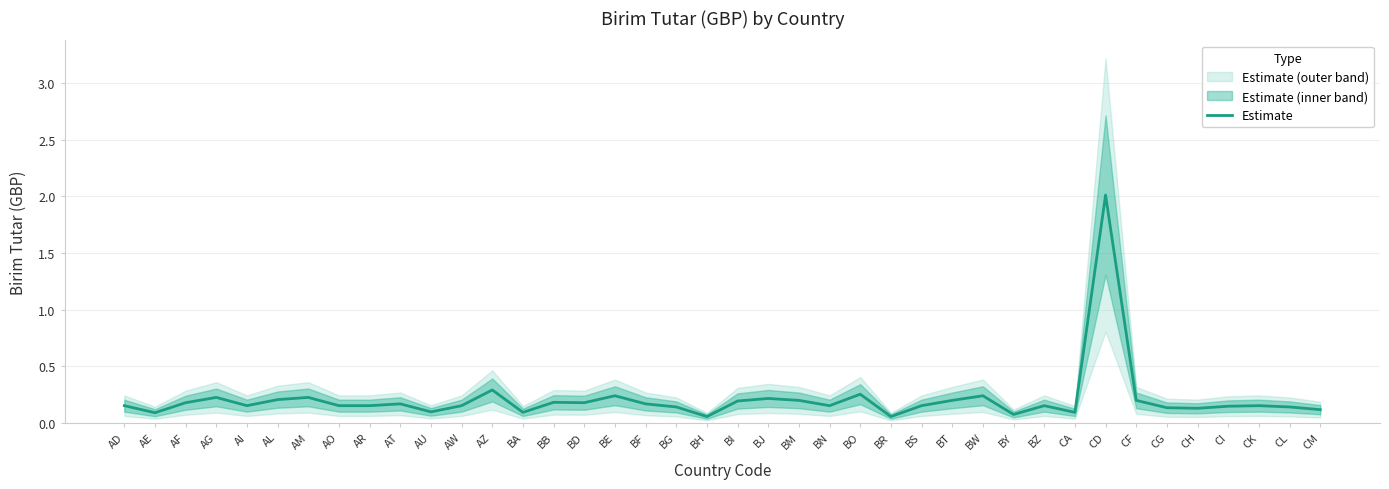

Is it true that the value at AU is 0.2?

False